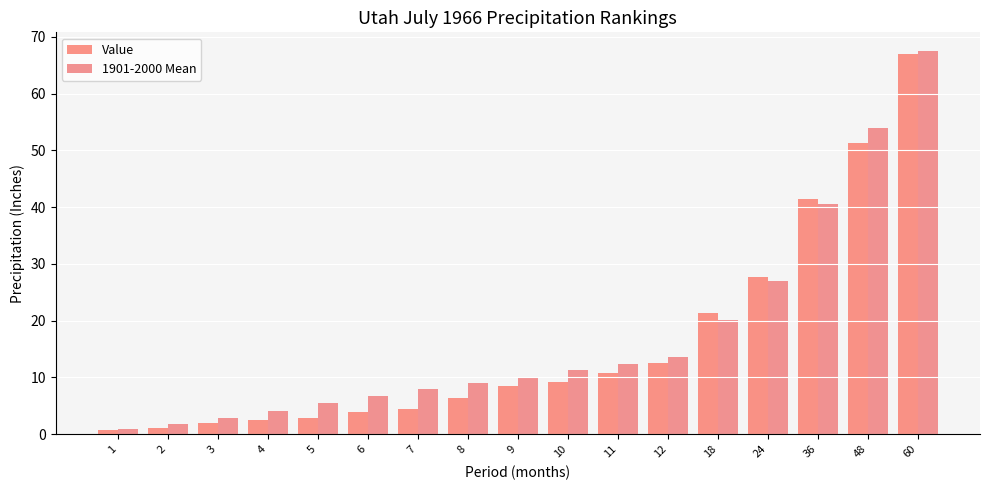

How many bars are there in total?

34